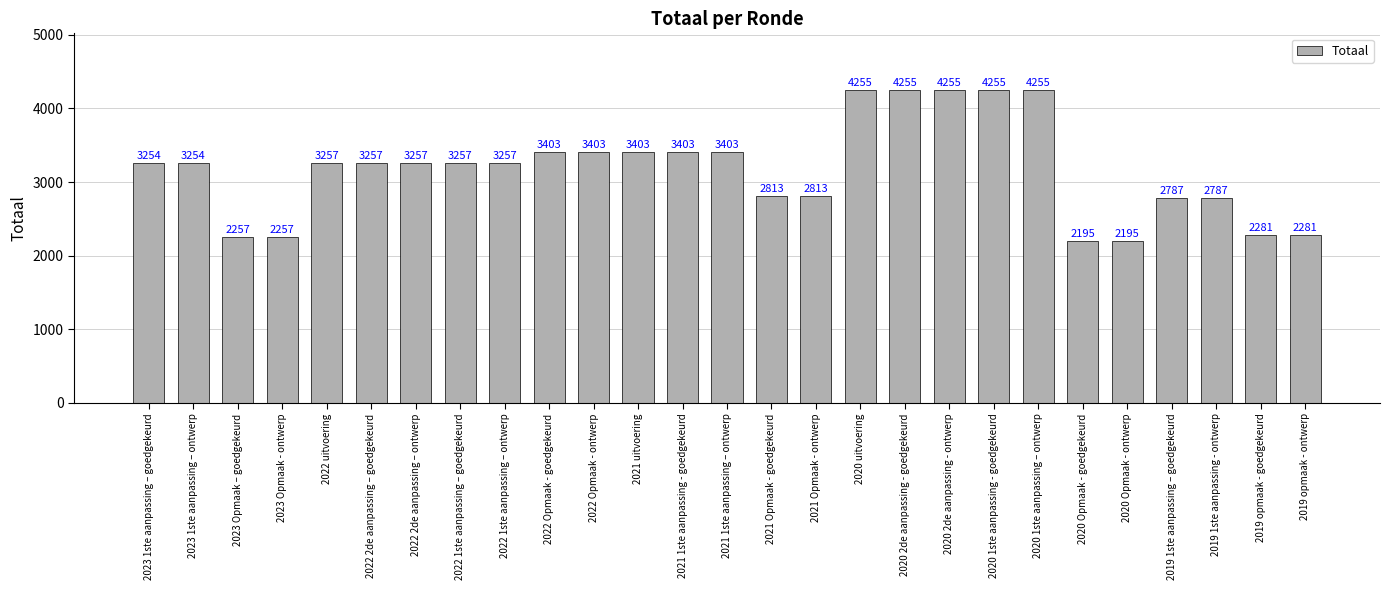

Approximately how many times larger is the value at 2022 1ste aanpassing – goedgekeurd compared to 2021 1ste aanpassing - goedgekeurd?

1.0